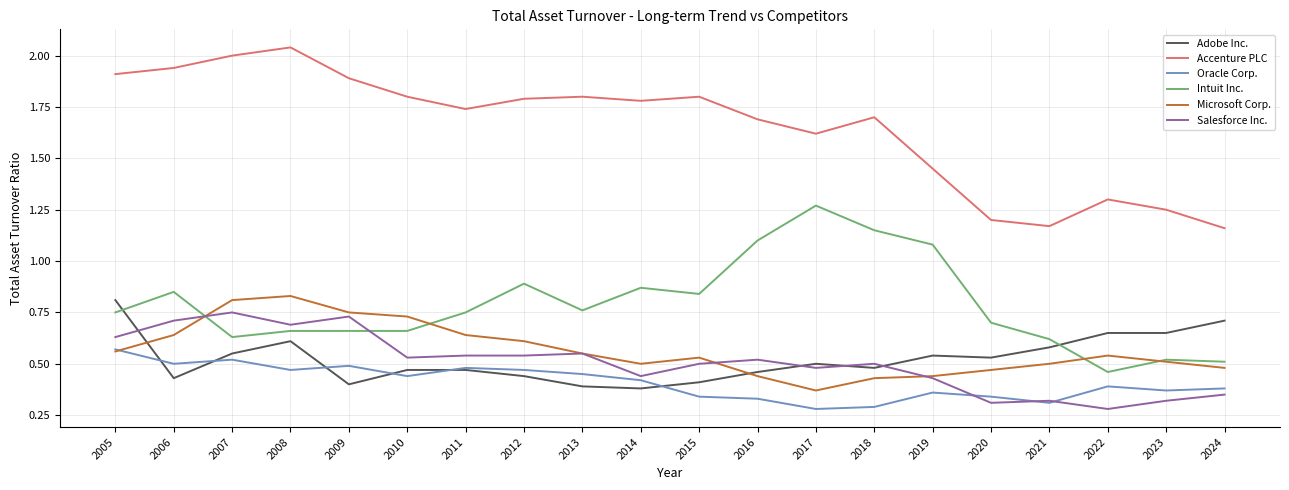

The Adobe Inc. series shows 0.6 at 2007. True or false?

True